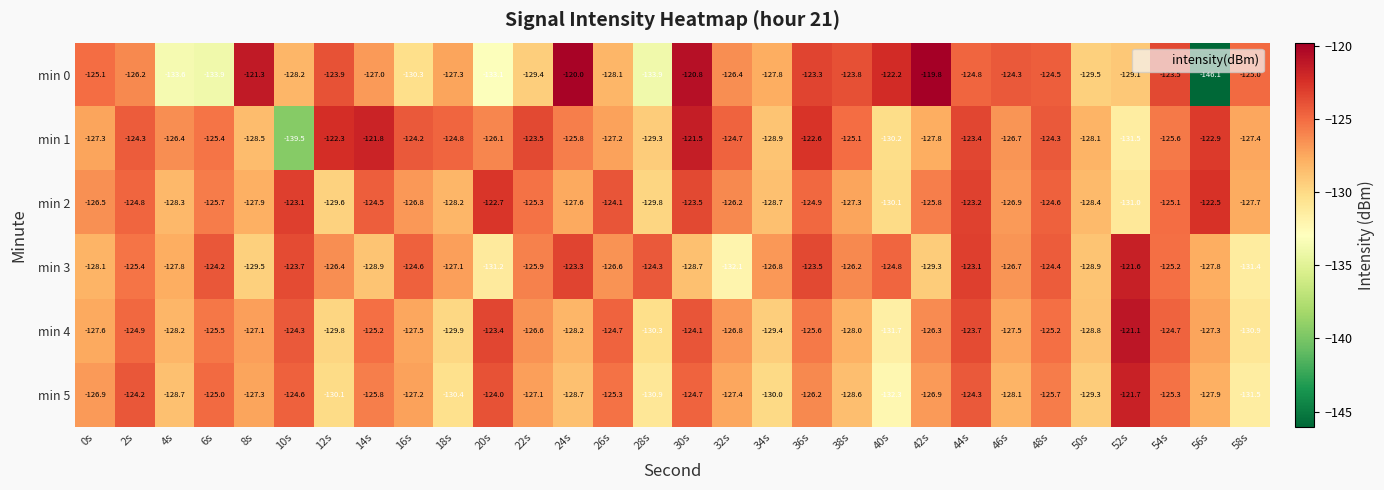

What is the difference between the maximum and minimum values in the min 4 series?

10.6